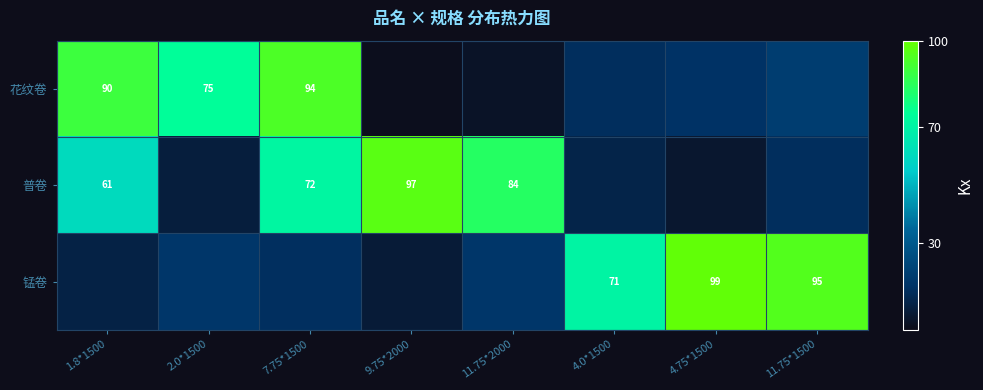

Rank the categories by 锰卷 value from lowest to highest.

9.75*2000, 1.8*1500, 7.75*1500, 11.75*2000, 2.0*1500, 4.0*1500, 11.75*1500, 4.75*1500